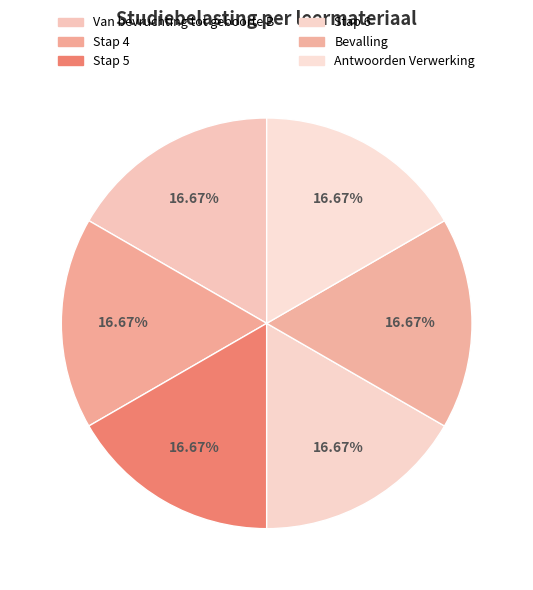

Count the number of slices in the pie.

6